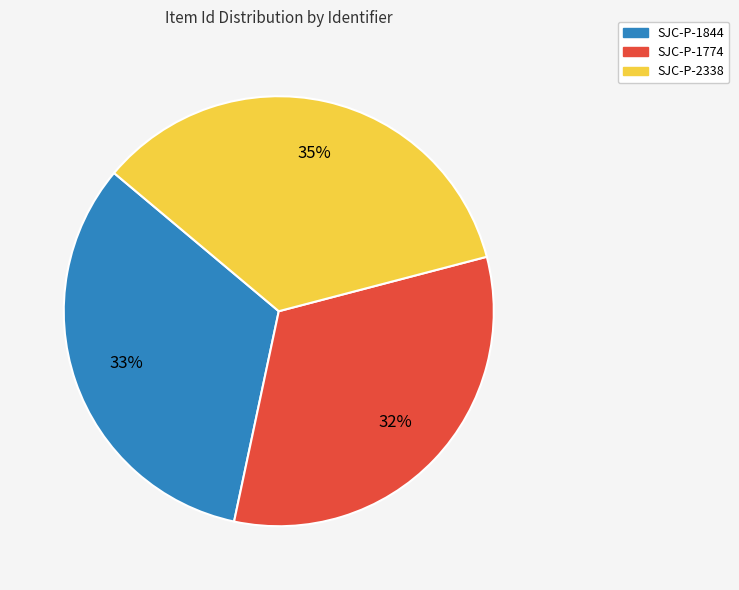

Do SJC-P-1844 and SJC-P-2338 together represent more than half of the pie?

Yes